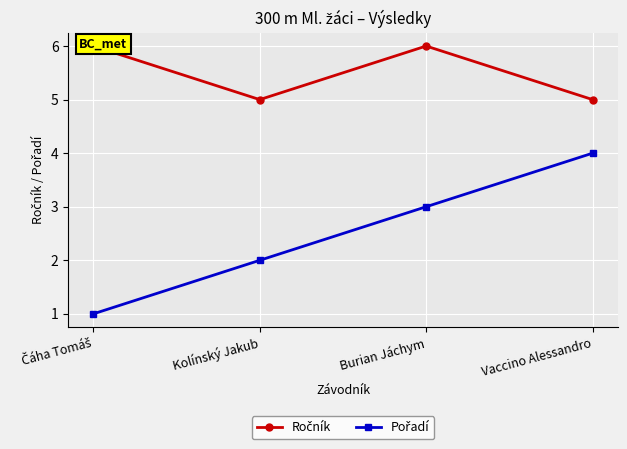

The Pořadí series shows 1 at Vaccino Alessandro. True or false?

False